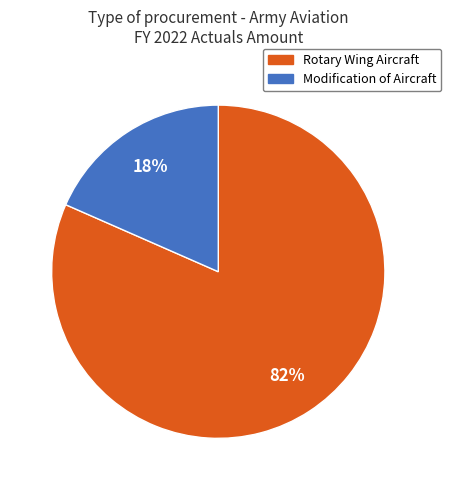

Which has a higher value, Rotary Wing Aircraft or Modification of Aircraft?

Rotary Wing Aircraft